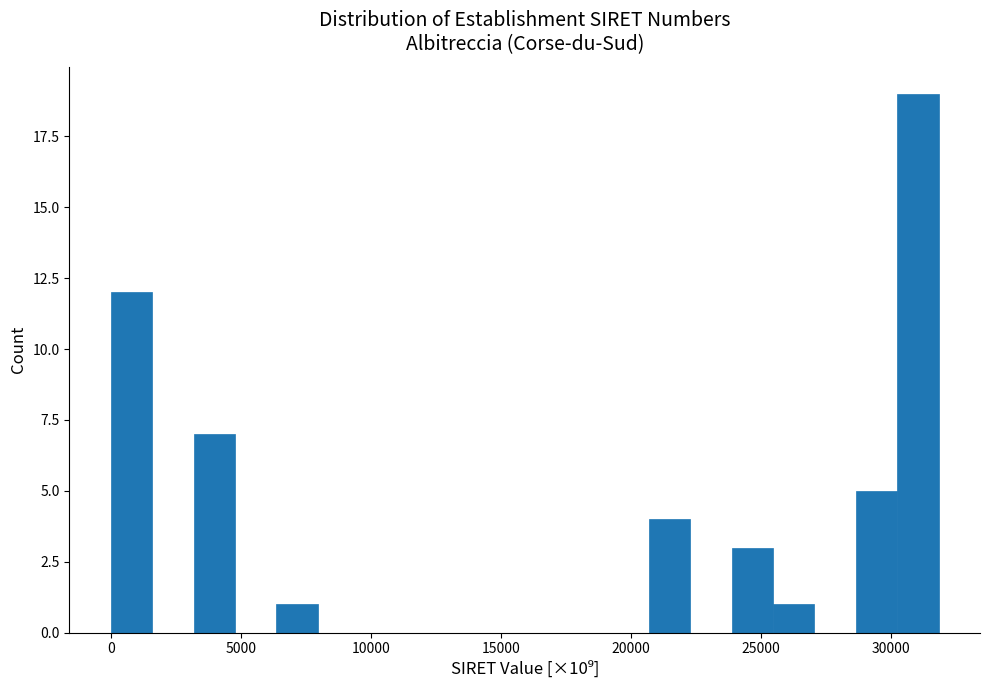

Read against the x-axis, roughly where is the centre of the tallest bar?

31000